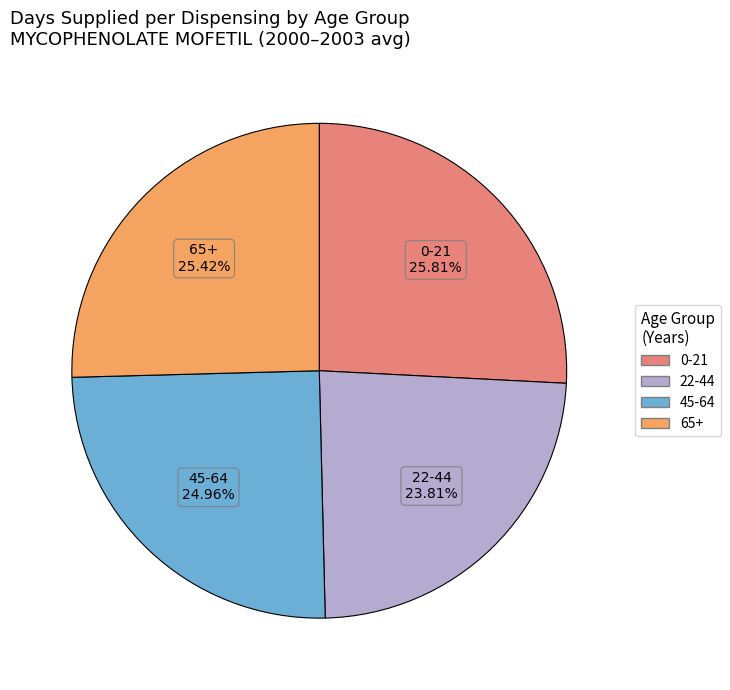

Is 45-64 the majority of the pie?

No